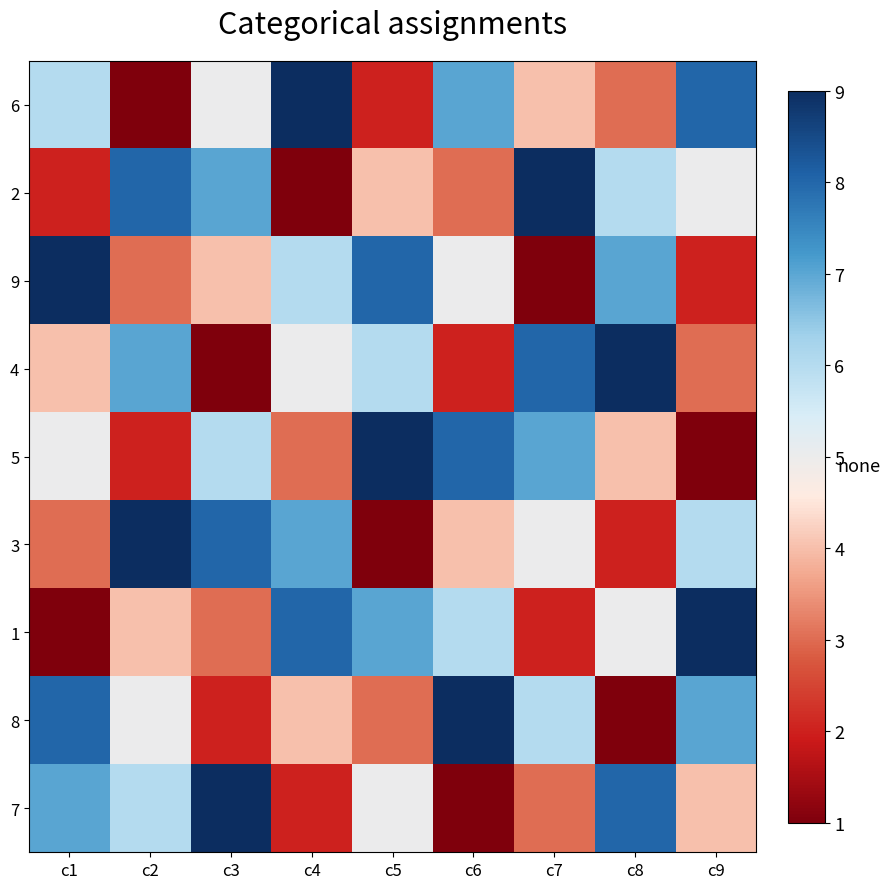

What is the spread (max minus min) of values at c2?

8